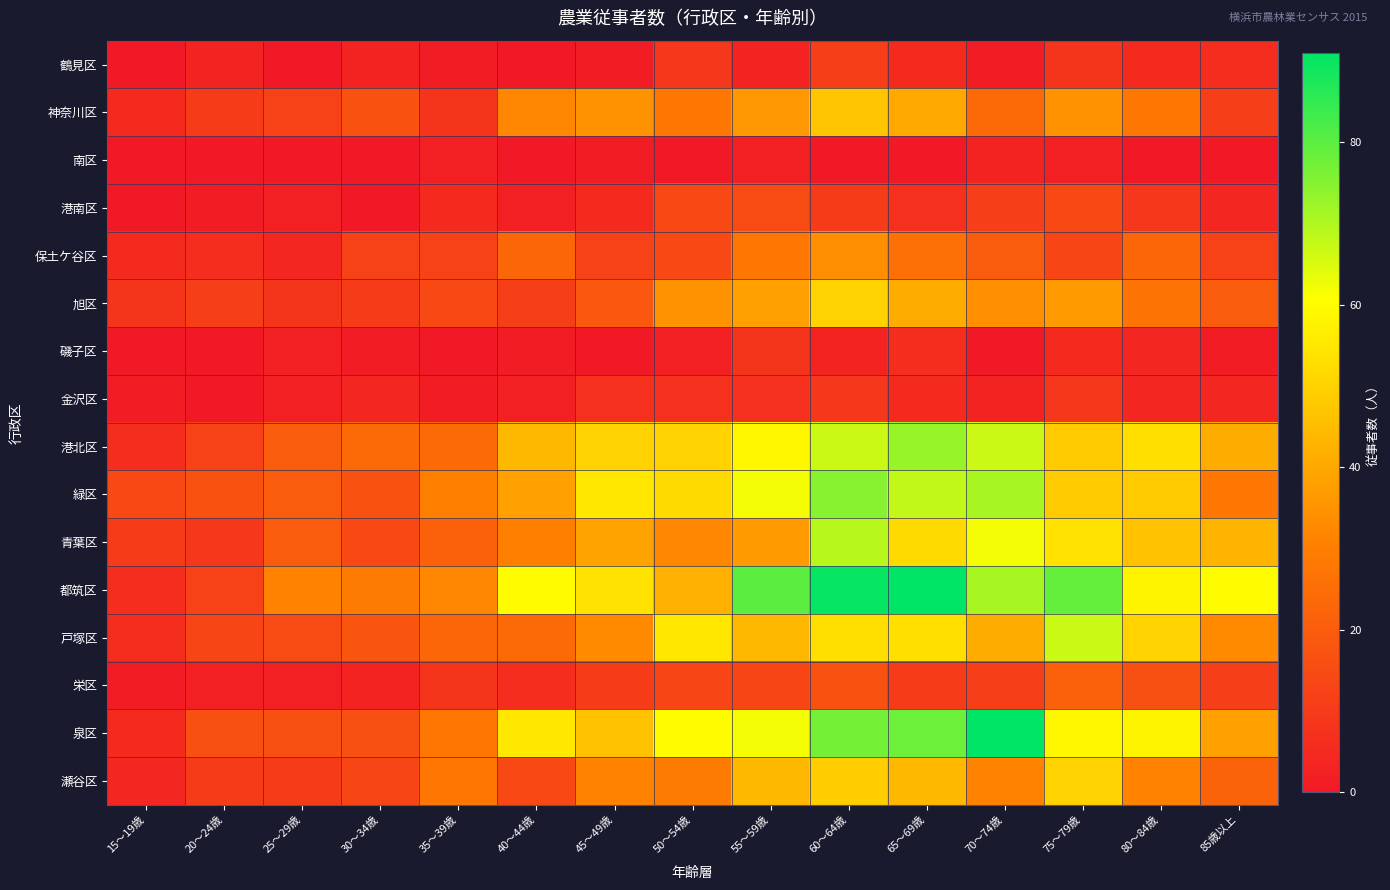

At which category is the sum across all series the highest?

60～64歳